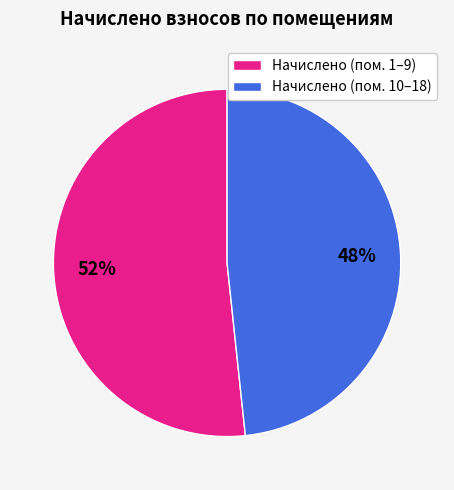

Which category has the smallest portion of the pie?

Начислено (пом. 10–18)